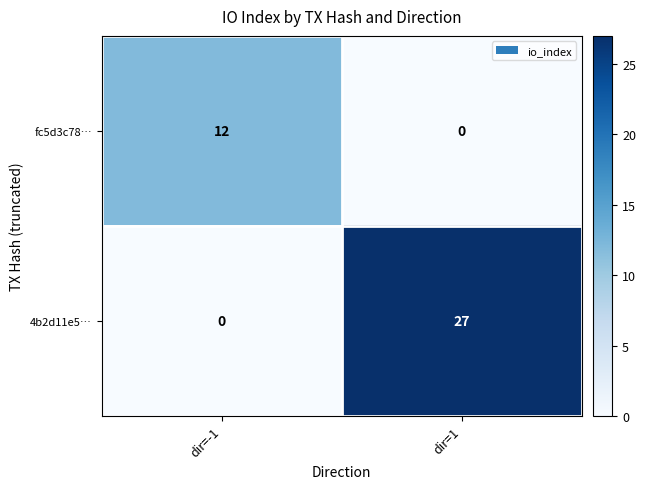

Rank the series by their average value, from highest to lowest.

4b2d11e5…, fc5d3c78…